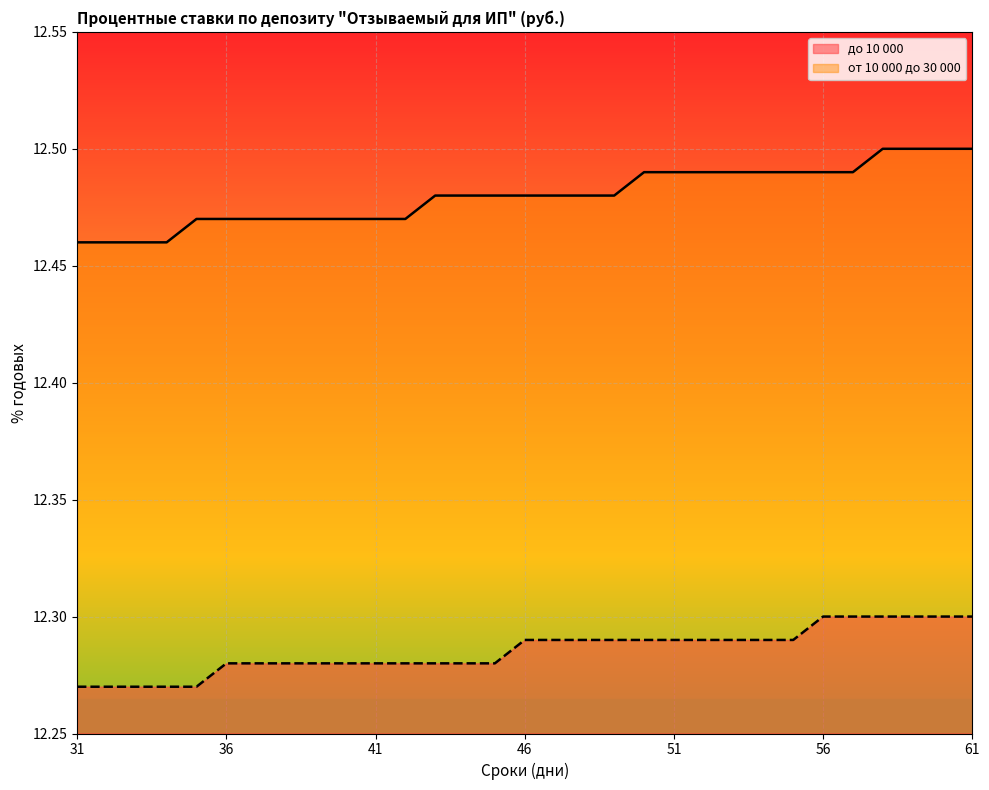

Is it true that до 10 000 equals 7.1 at 44?

False